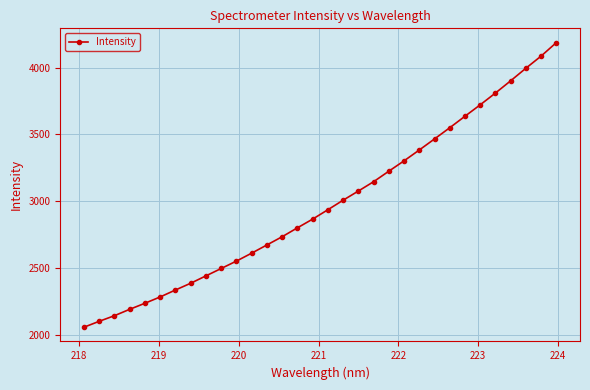

What is the maximum value shown in the chart?

4189.0